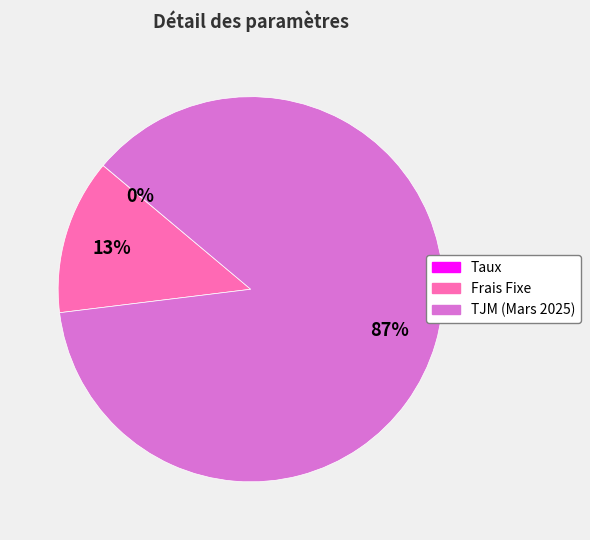

To the nearest percent, what is the average slice percentage?

33%